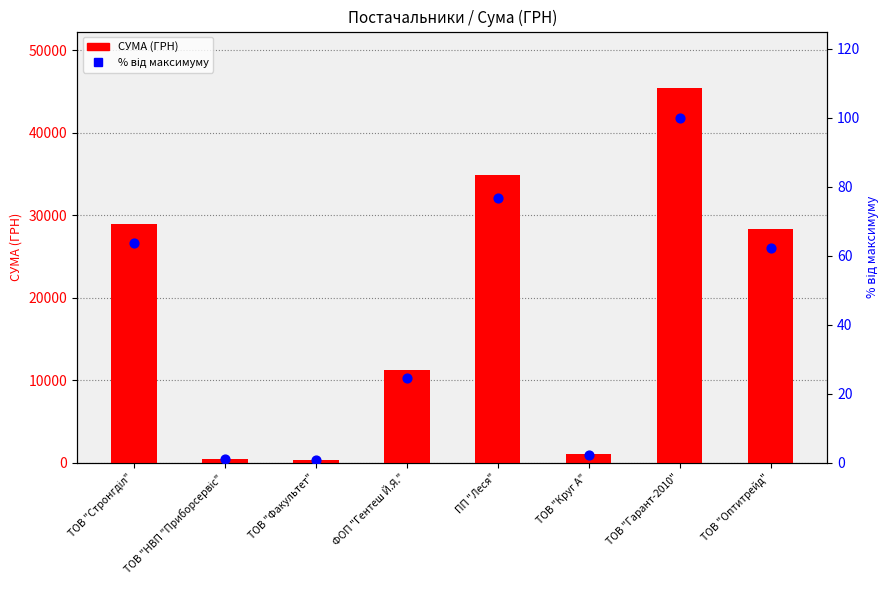

Which series has the largest total across all categories?

СУМА (ГРН)